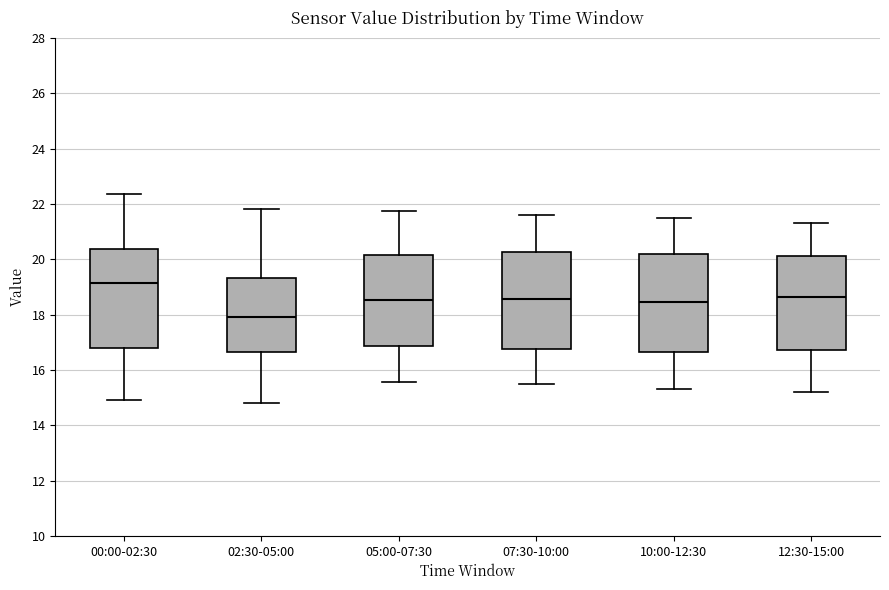

Reading left to right, transcribe this box plot: for each box, give where its median line is, the range the box spans, and where its two whiskers end, as read against the y-axis. The values are not printed on the chart, so give them approximately, as read against the axis.

00:00-02:30: median 19.2, box 16.8 to 20.4, whiskers 15.0 to 22.4
02:30-05:00: median 18.0, box 16.6 to 19.4, whiskers 14.8 to 21.8
05:00-07:30: median 18.6, box 16.8 to 20.2, whiskers 15.6 to 21.8
07:30-10:00: median 18.6, box 16.8 to 20.2, whiskers 15.6 to 21.6
10:00-12:30: median 18.4, box 16.6 to 20.2, whiskers 15.4 to 21.6
12:30-15:00: median 18.6, box 16.8 to 20.2, whiskers 15.2 to 21.4